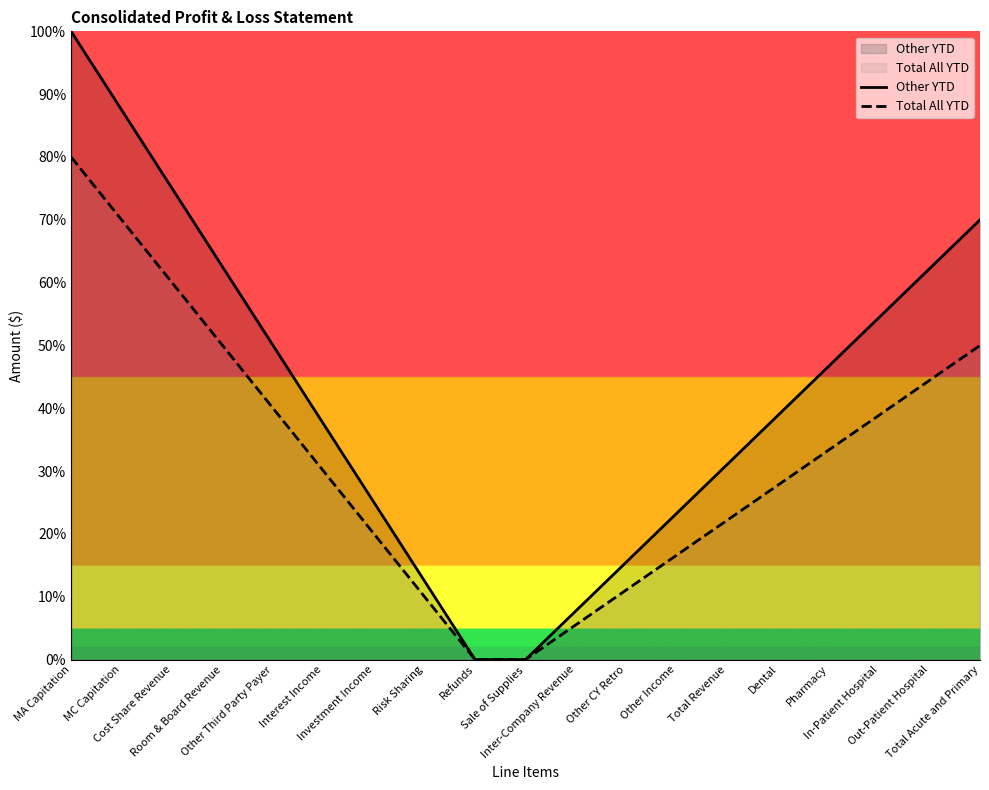

True or false: Other YTD and Total All YTD intersect in this chart.

False